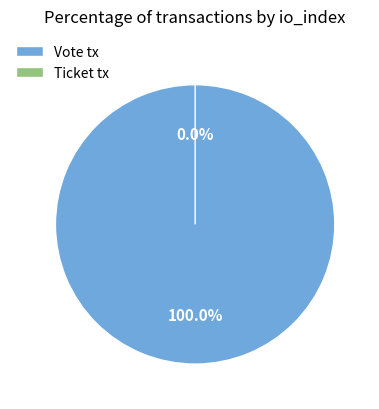

To the nearest percent, what is the difference between the Vote tx and Ticket tx slice percentages?

100%